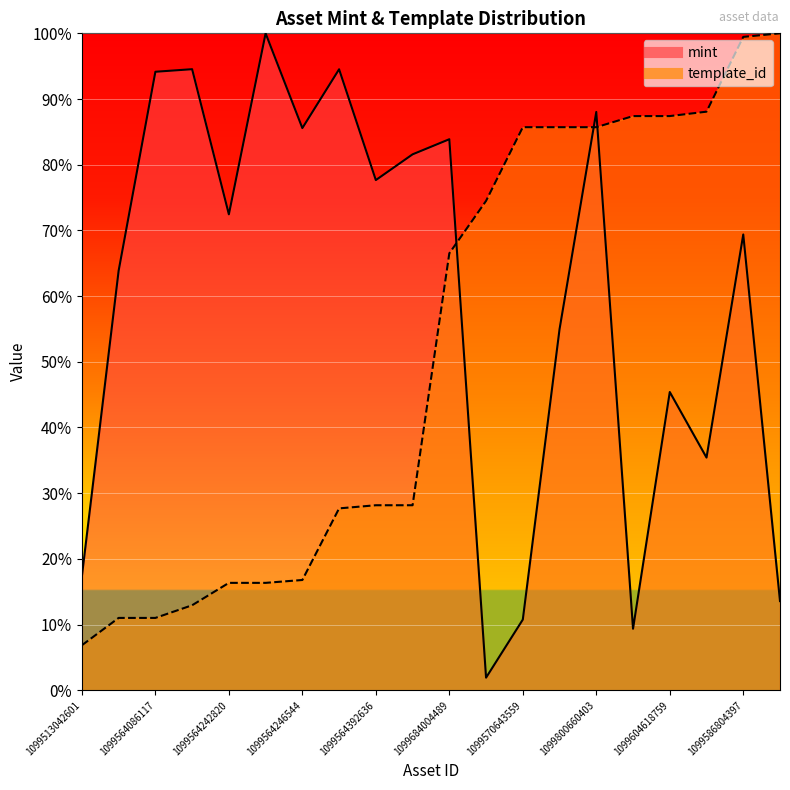

What is the label of the 4th point from the left?

1099564241710